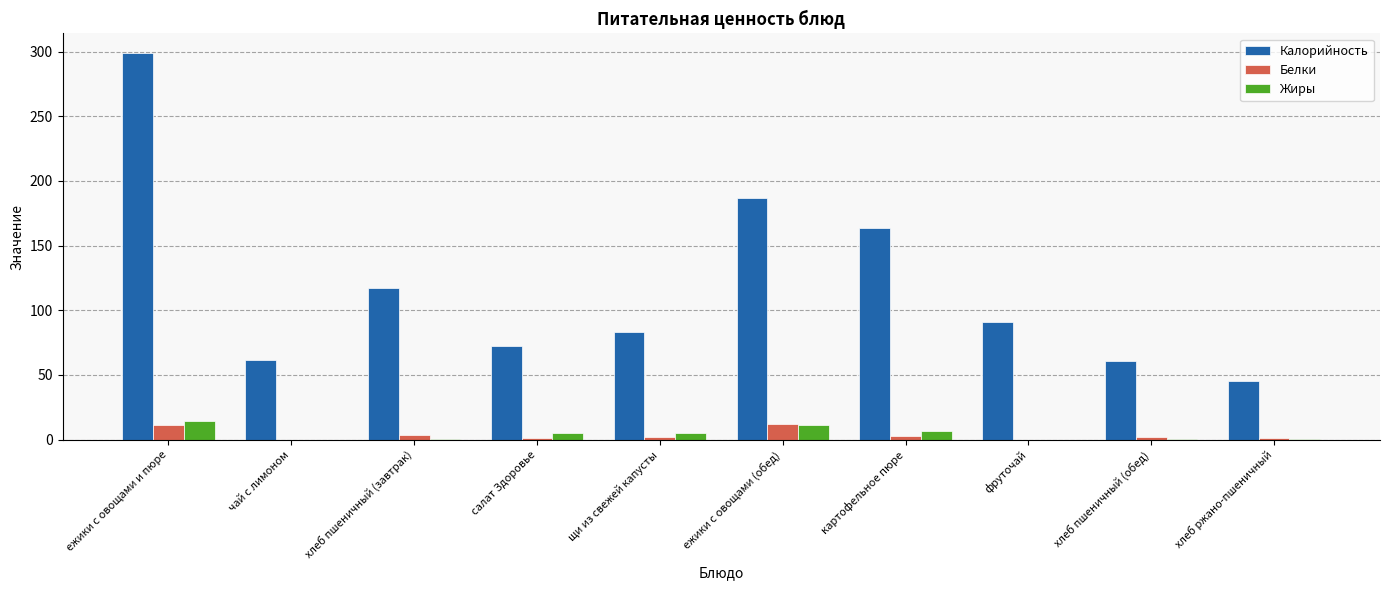

At which label does Жиры first exceed 4?

ежики с овощами и пюре